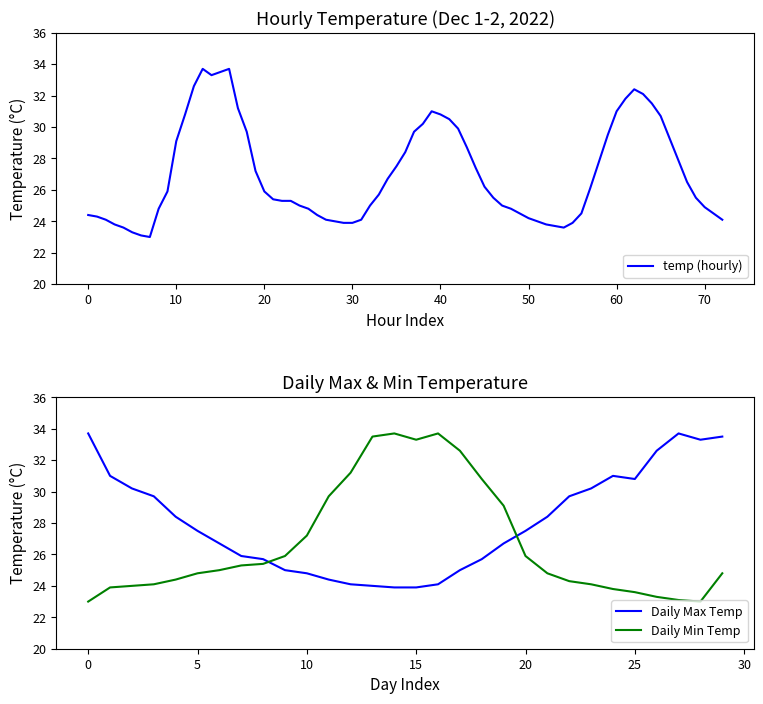

Which series changed the most between 2022-12-01 01:00 and 2022-12-01 18:00?

Daily Min Temp